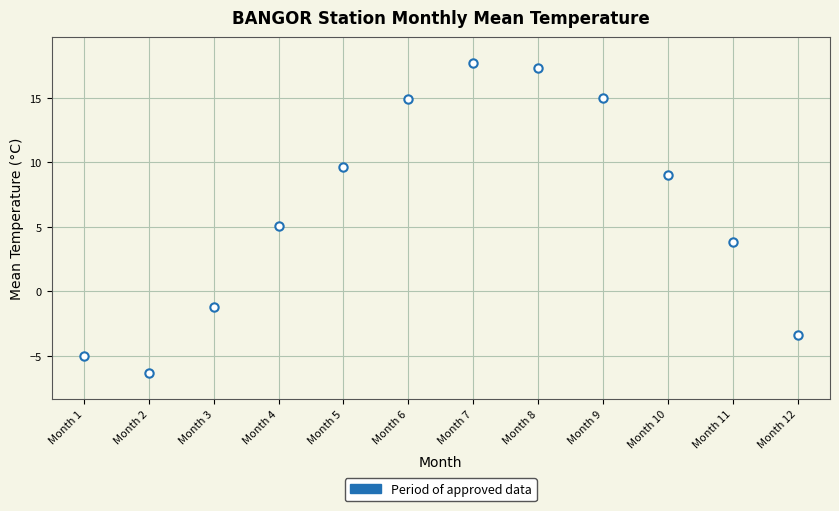

What is the average X value?

6.5